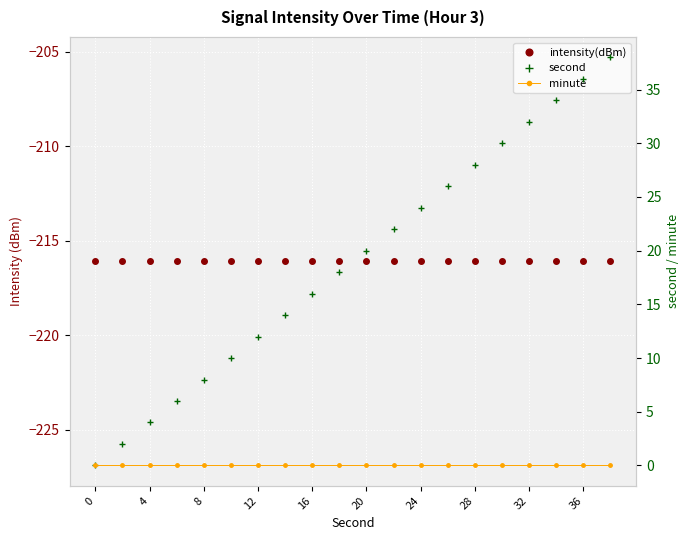

What are all the series names shown in the legend?

intensity(dBm), second, minute